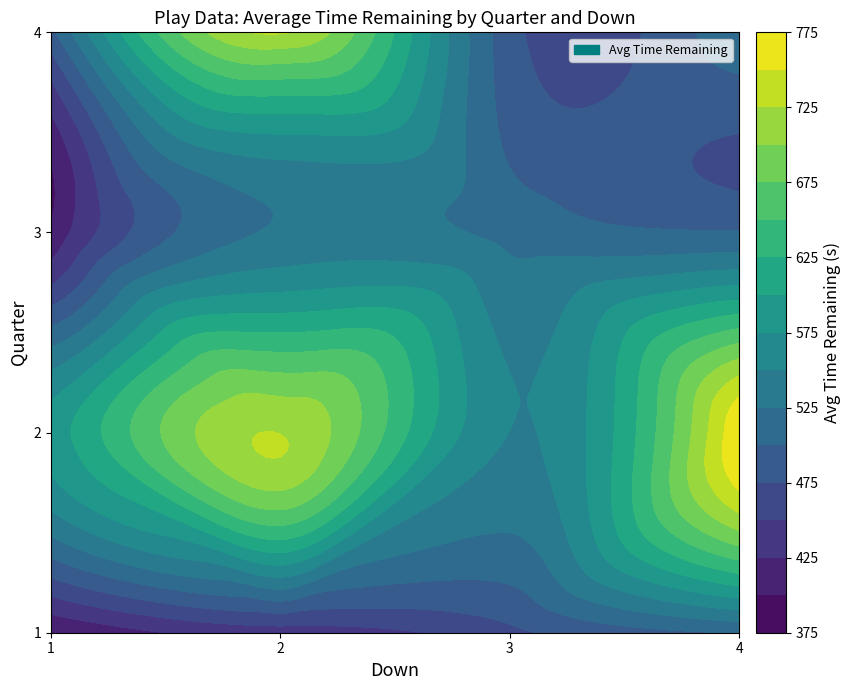

What is the average value of the 3 series?

671